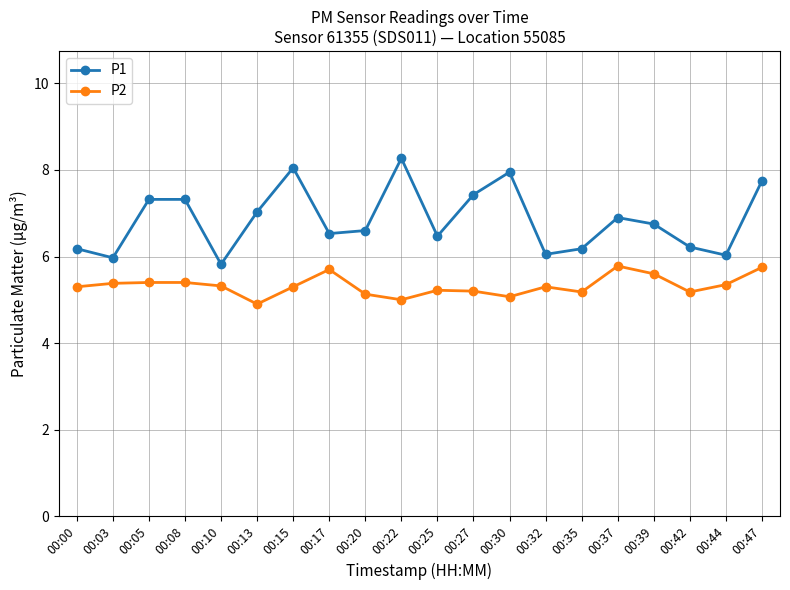

What is the difference between the highest and lowest values at 00:44?

0.7